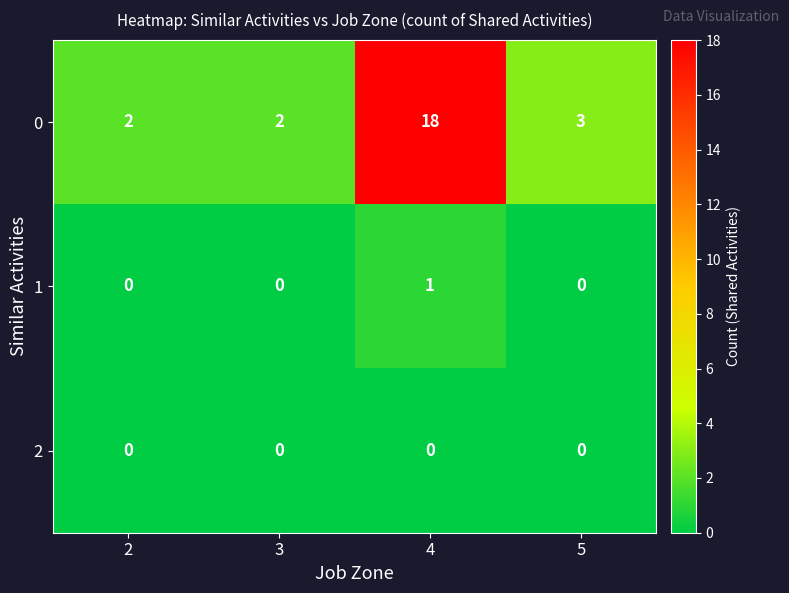

What is the sum of all 0 values?

25